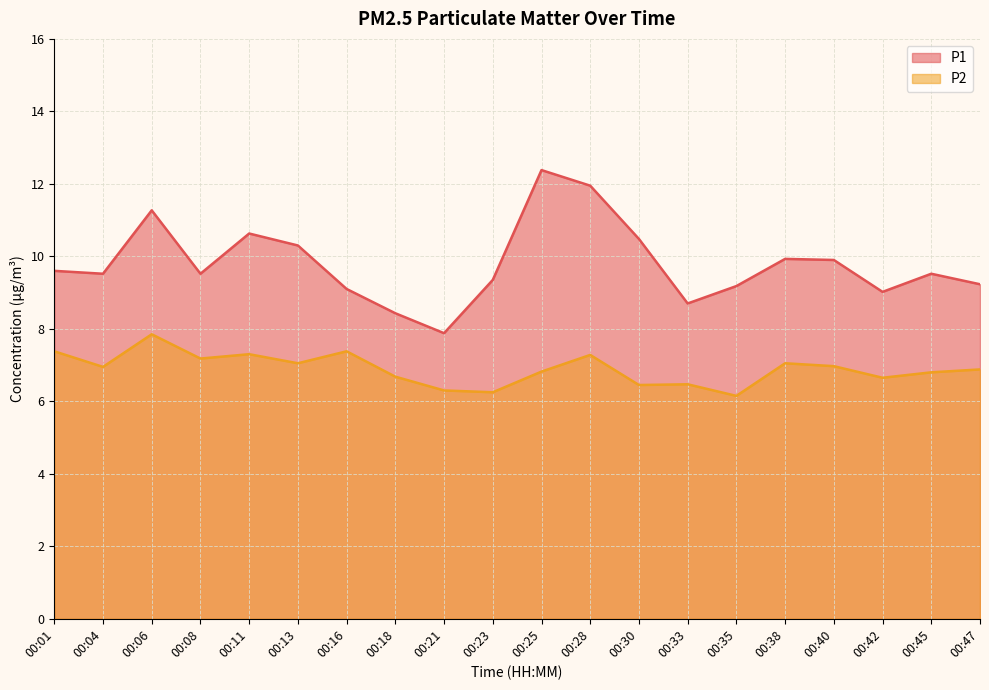

How many interior local valleys does the P2 series have?

7